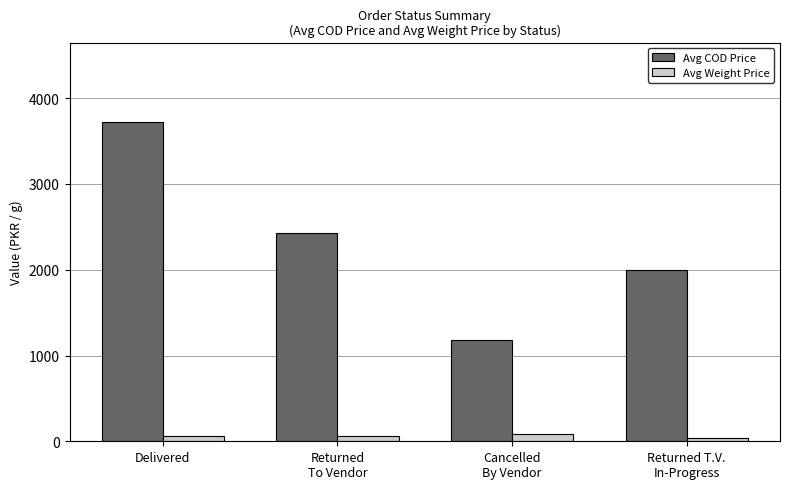

What is the label of the 3rd bar from the left?

Cancelled
By Vendor